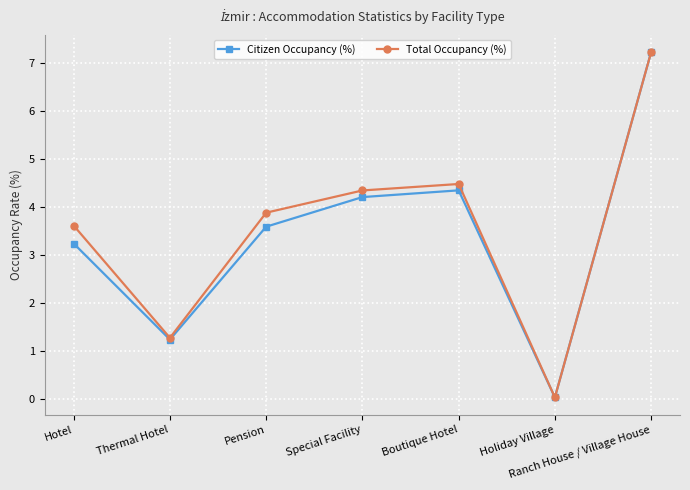

What are all the series names shown in the legend?

Citizen Occupancy (%), Total Occupancy (%)